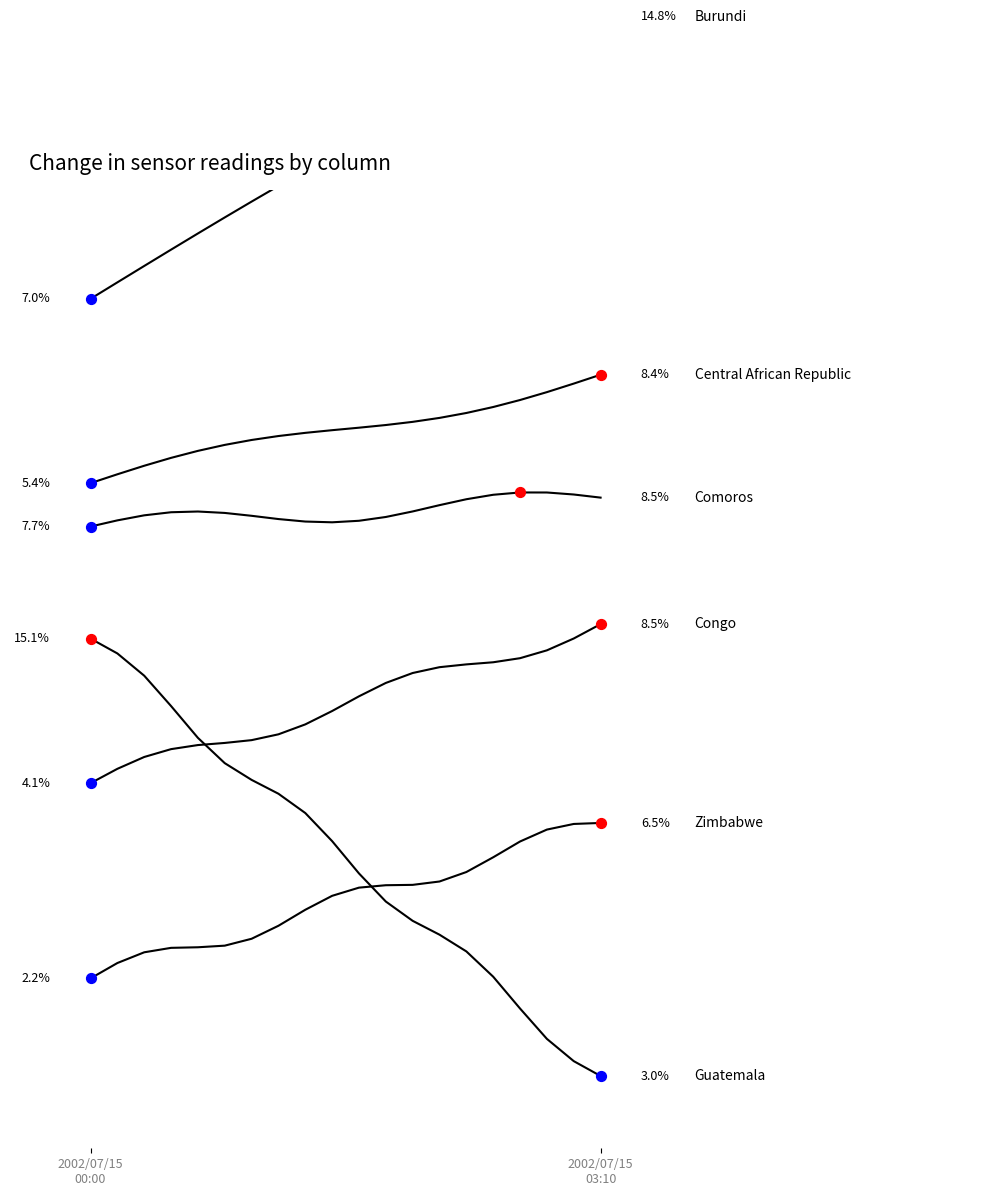

At which category is the sum across all series the highest?

2002/07/15 03:10